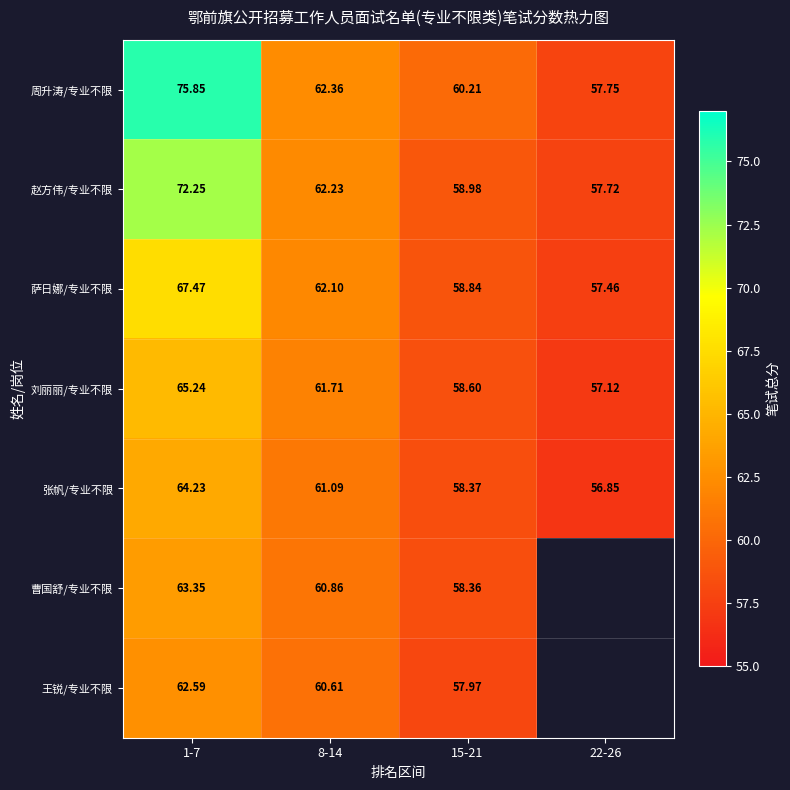

What is the total value across all series at 15-21?

411.3